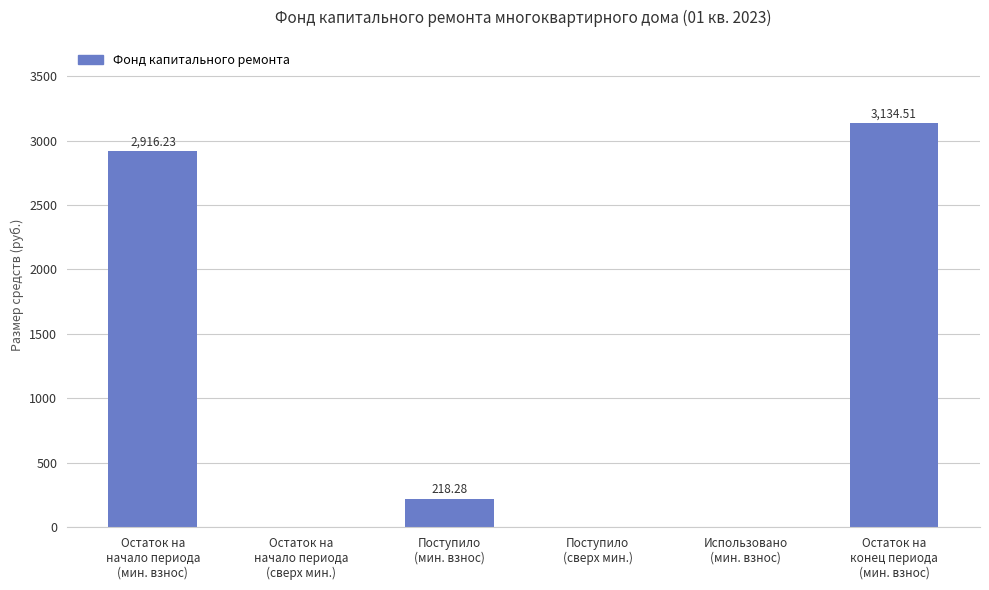

Reading left to right, transcribe all the data shown in this chart.

2916.2	0.0	218.3	0.0	0.0	3134.5